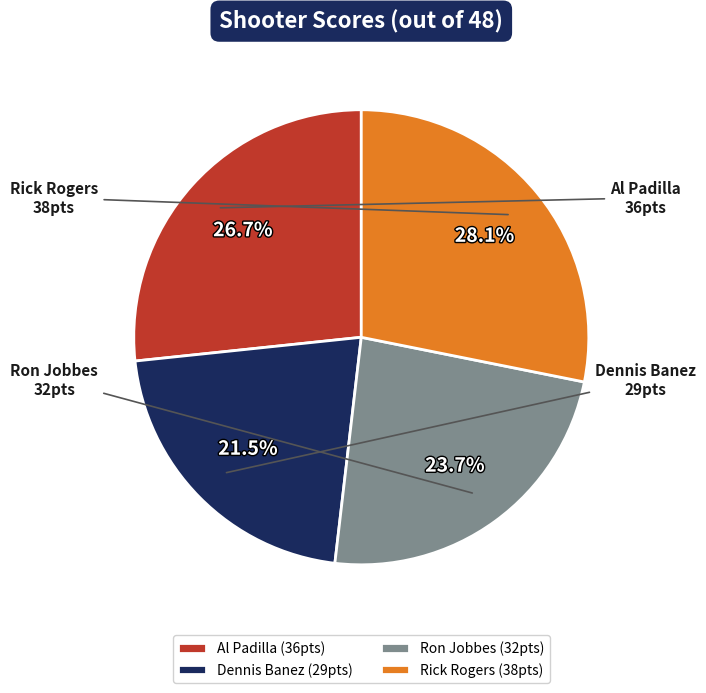

Is there a majority slice in this chart?

No